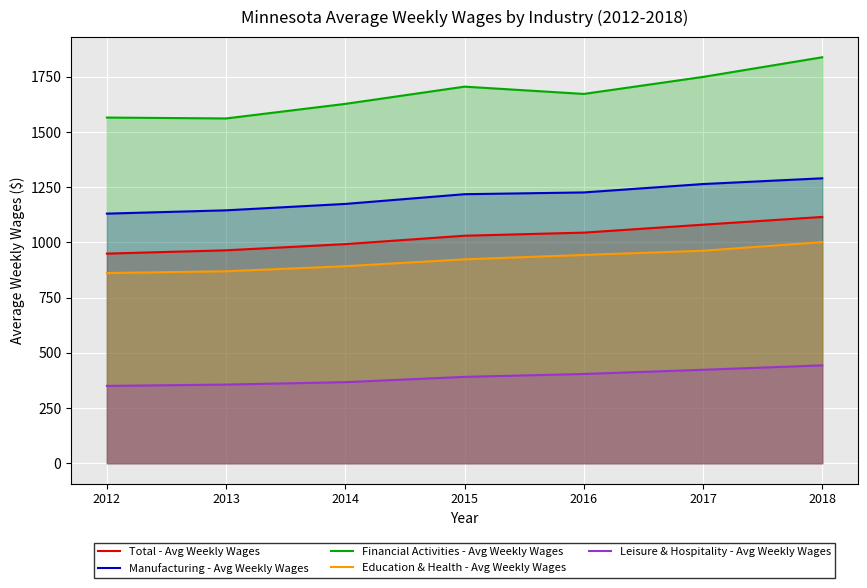

At which category does the chart reach its minimum across all series?

2012